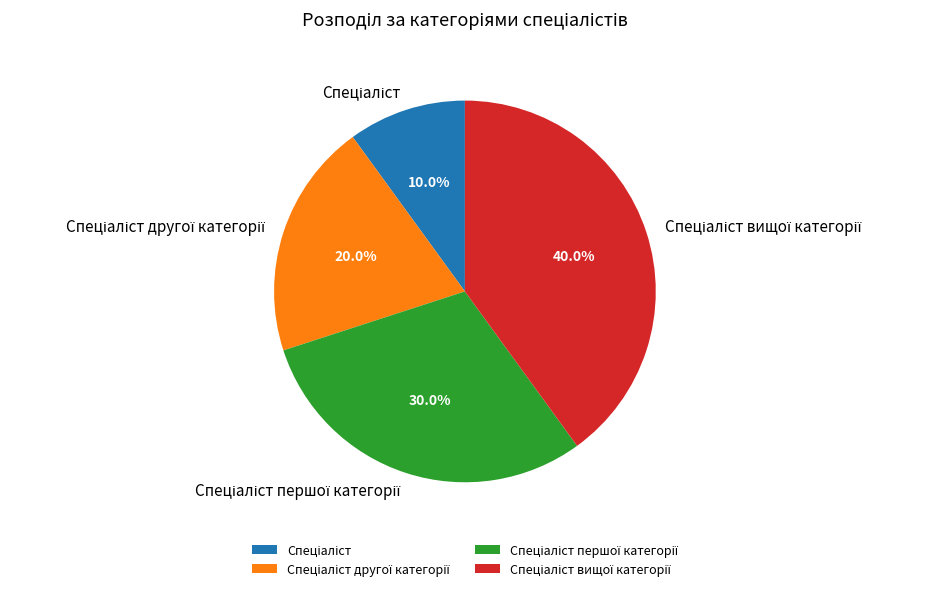

Is there any slice that represents more than half of the pie?

No